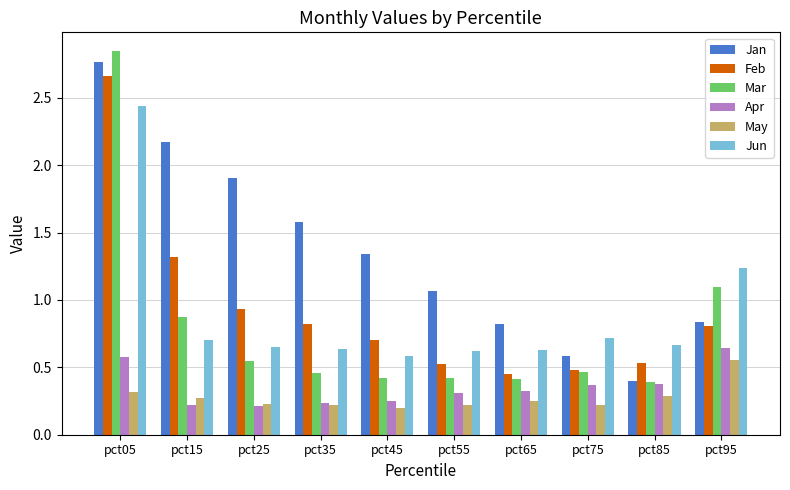

At which category is the sum across all series the highest?

pct05